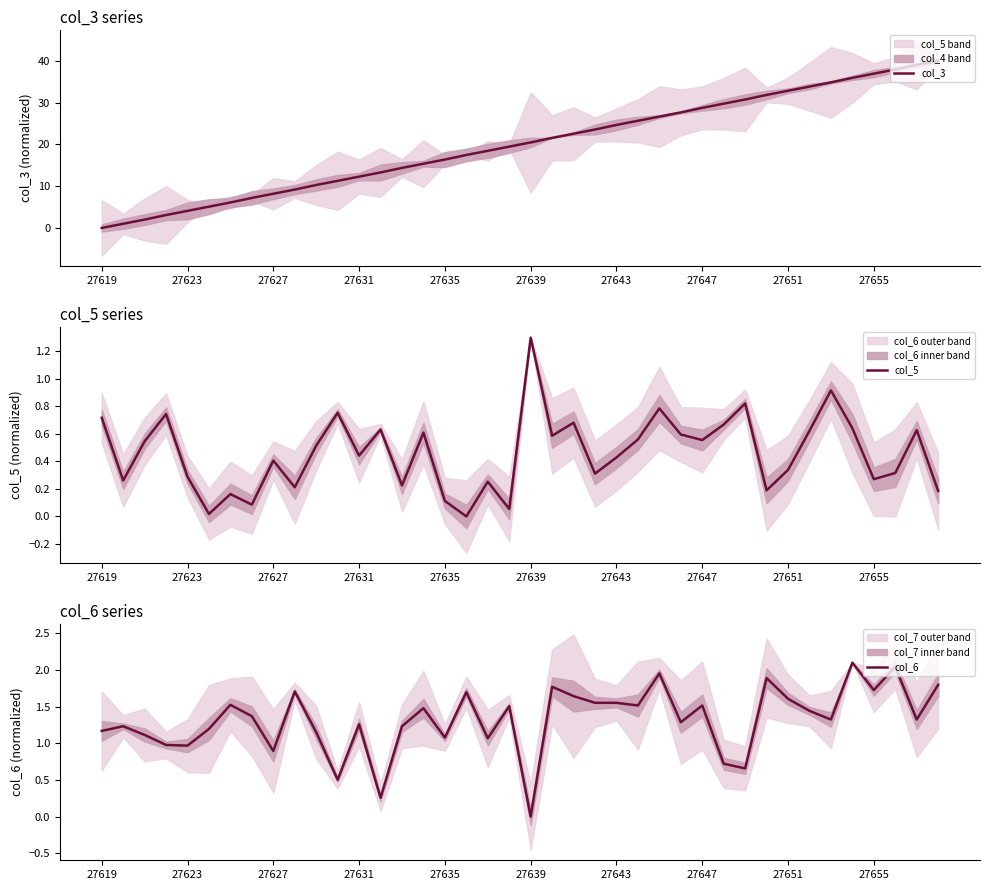

True or false: col_3 has a value of 13.9 at 35.

False